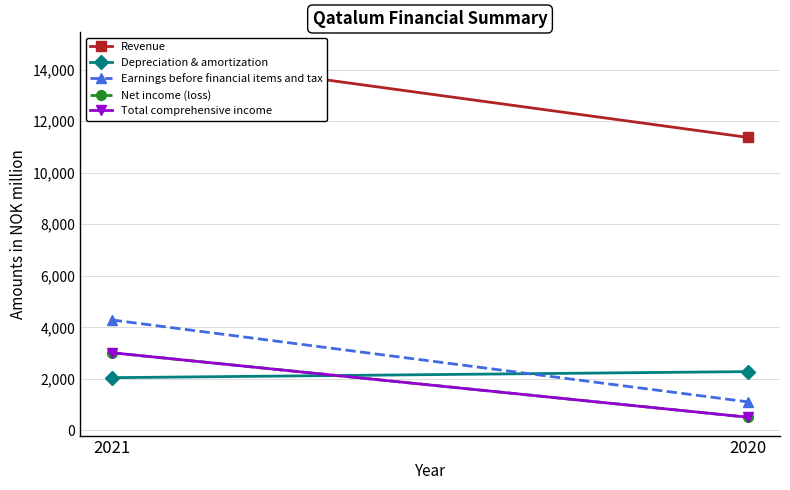

What are all the series names shown in the legend?

Revenue, Depreciation & amortization, Earnings before financial items and tax, Net income (loss), Total comprehensive income